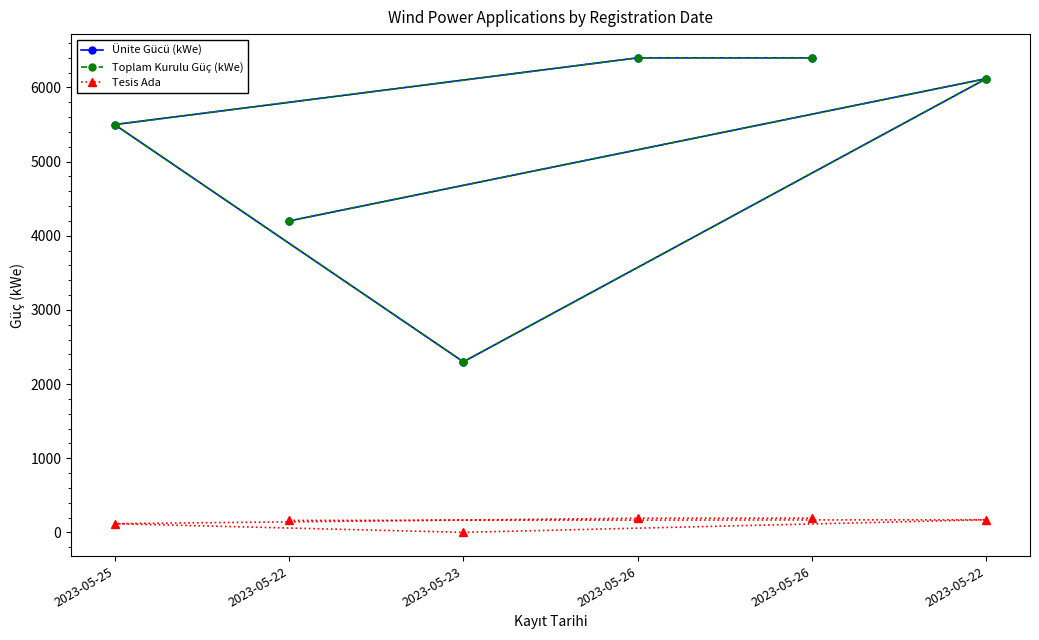

True or false: Toplam Kurulu Güç (kWe) and Ünite Gücü (kWe) cross at least once.

False